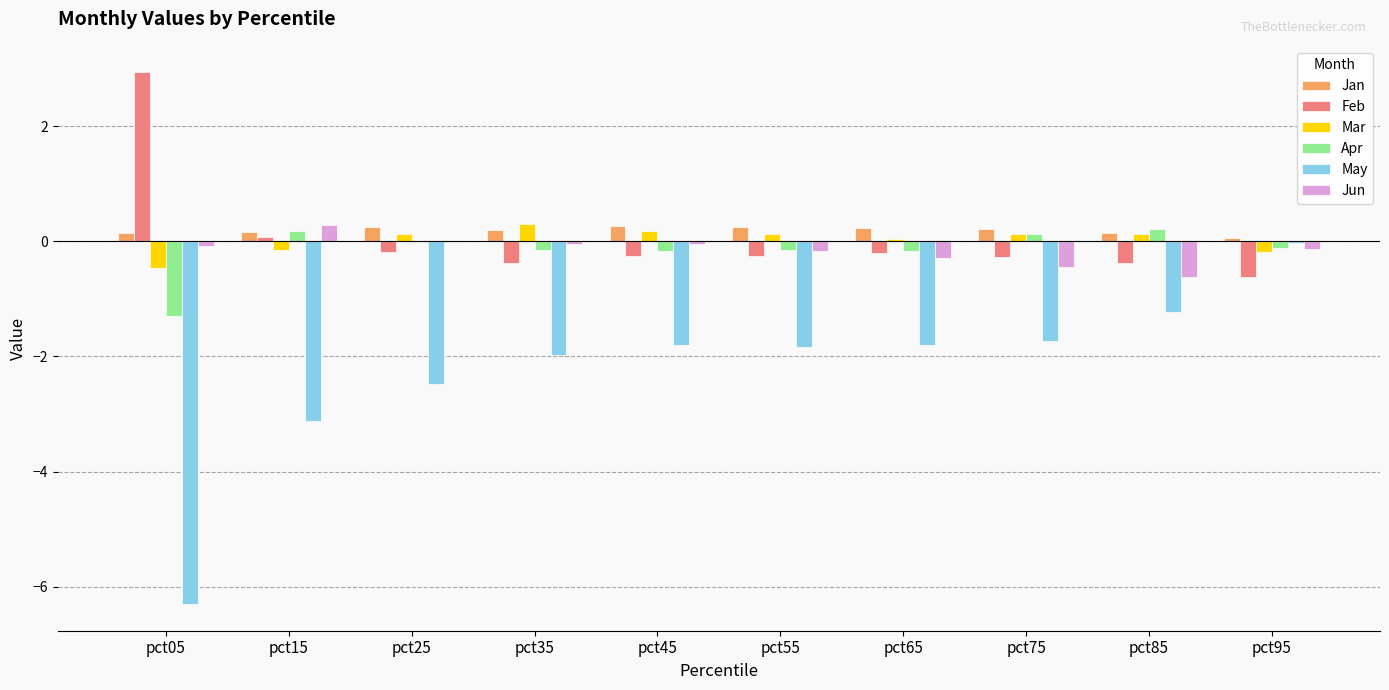

Is it true that Jun equals -0.3 at pct65?

True